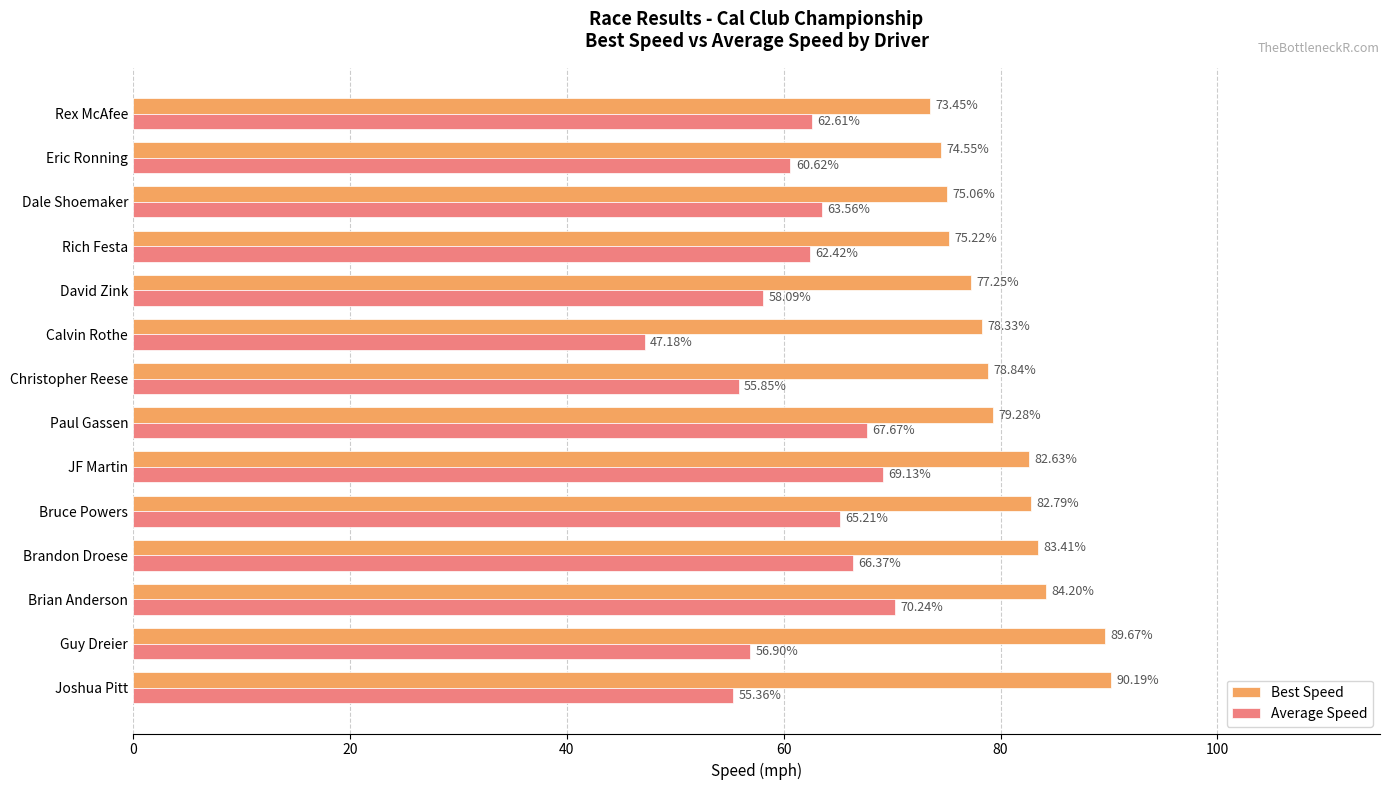

At which label does Best Speed reach its minimum?

Rex McAfee